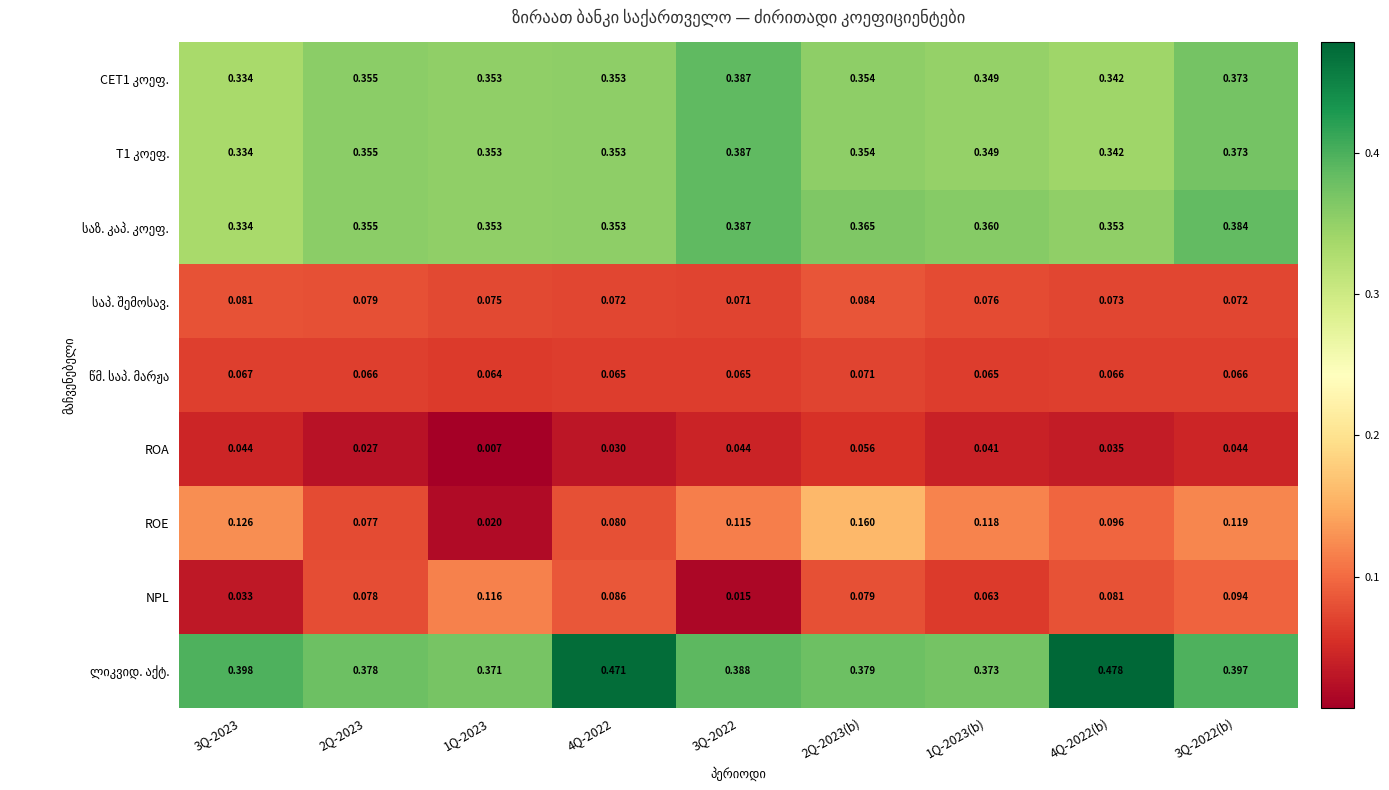

Which series has the largest range (max minus min)?

ROE